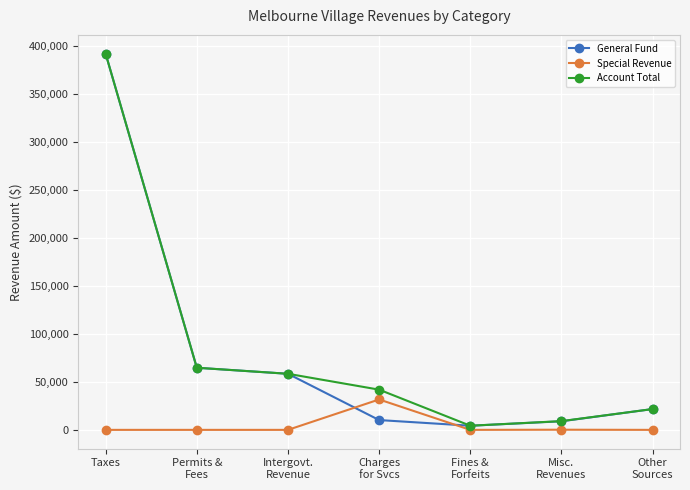

Is it true that Account Total equals 174504 at Taxes?

False